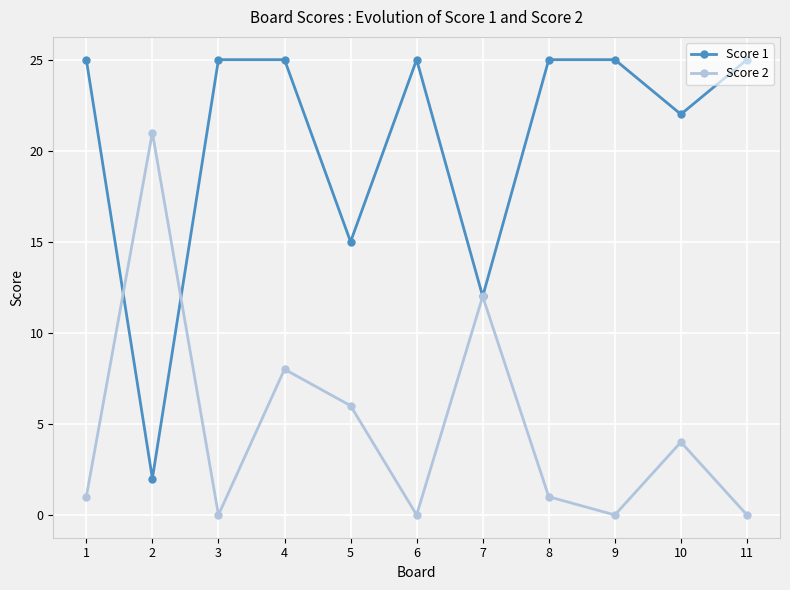

In Score 1, how many points are lower than both neighbors (excluding endpoints)?

4